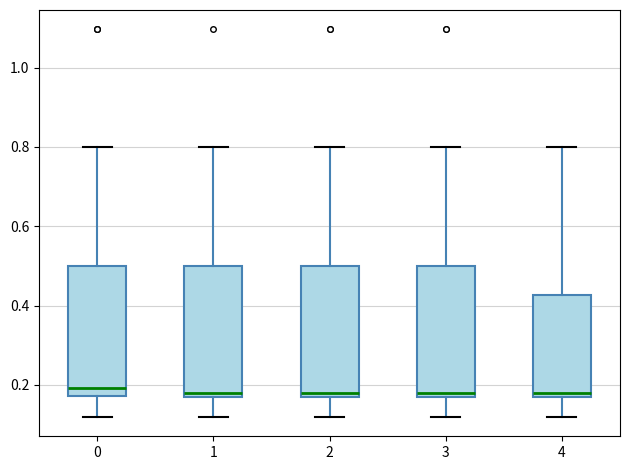

Reading left to right, read every box against the y-axis: the position of its median line, the range the box covers, and the ends of its whiskers. The values are not printed on the chart, so give them approximately, as read against the axis.

0: median 0.20, box 0.18 to 0.50, whiskers 0.12 to 0.80
1: median 0.18 (just above the box's lower edge), box 0.18 to 0.50, whiskers 0.12 to 0.80
2: median 0.18 (just above the box's lower edge), box 0.18 to 0.50, whiskers 0.12 to 0.80
3: median 0.18 (just above the box's lower edge), box 0.18 to 0.50, whiskers 0.12 to 0.80
4: median 0.18 (just above the box's lower edge), box 0.18 to 0.42, whiskers 0.12 to 0.80